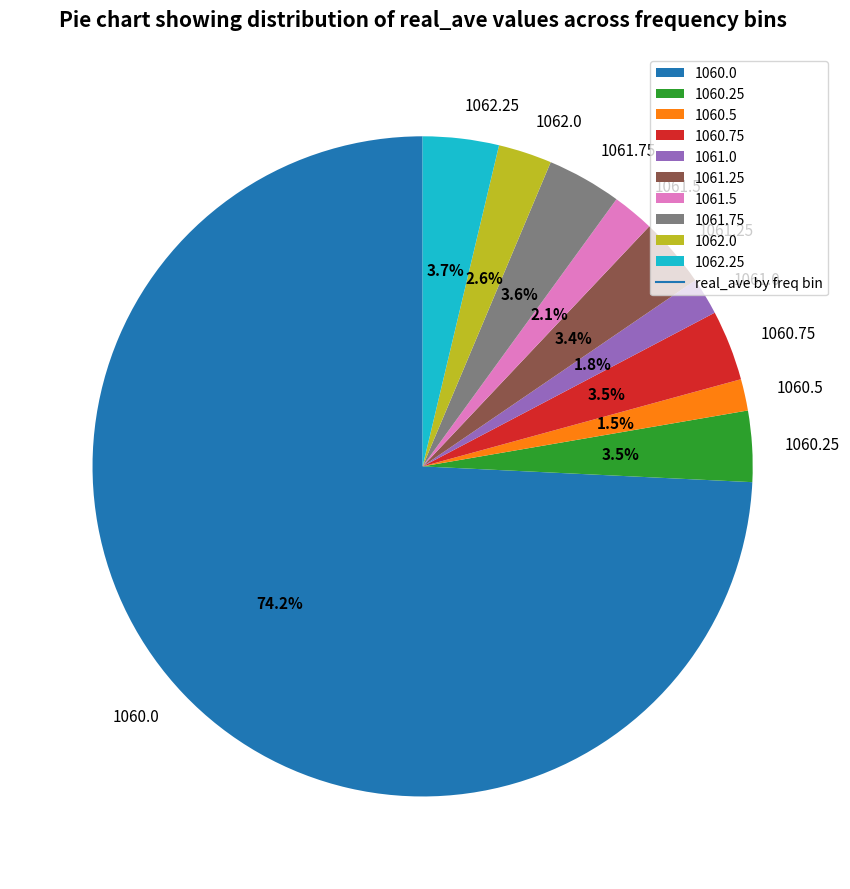

What is the majority slice?

1060.0